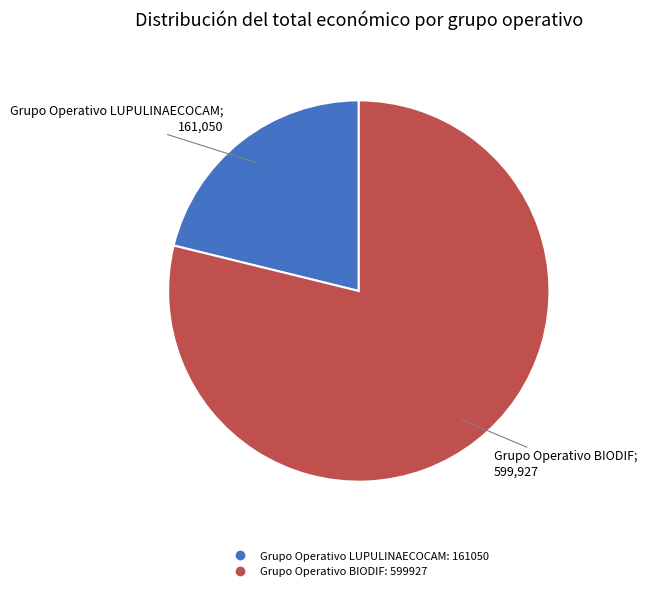

Is Grupo Operativo LUPULINAECOCAM the majority of the pie?

No